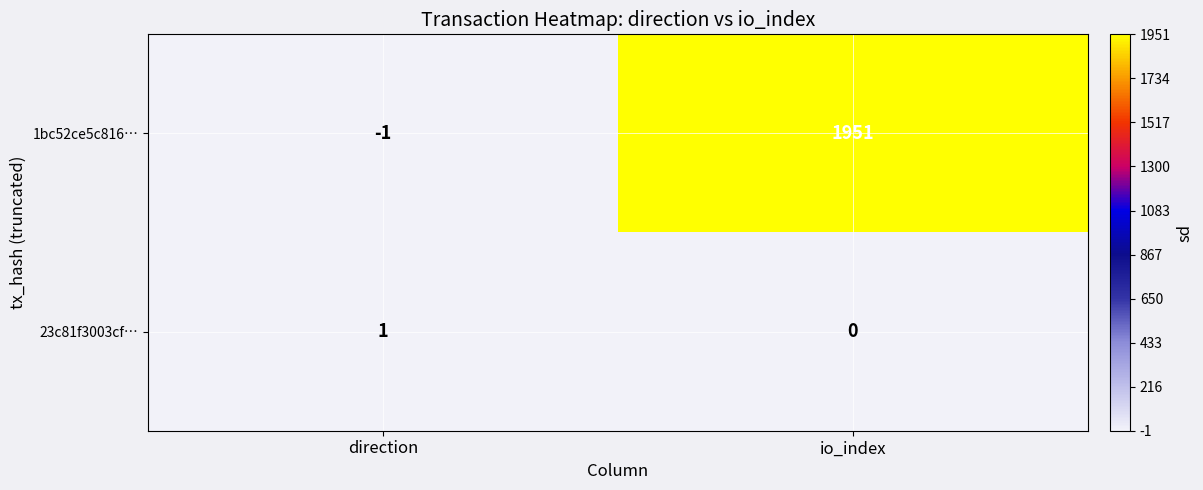

Rank the series by their maximum value, from highest to lowest.

1bc52ce5c816…, 23c81f3003cf…